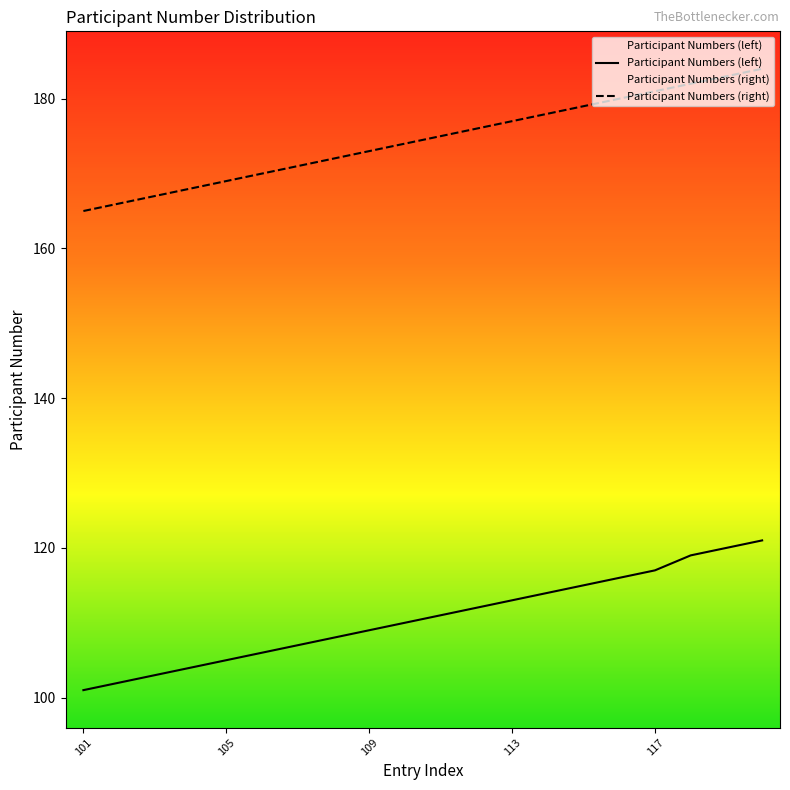

List the labels in order of value, largest first.

121, 120, 119, 117, 116, 115, 114, 113, 112, 111, 110, 109, 108, 107, 106, 105, 104, 103, 102, 101